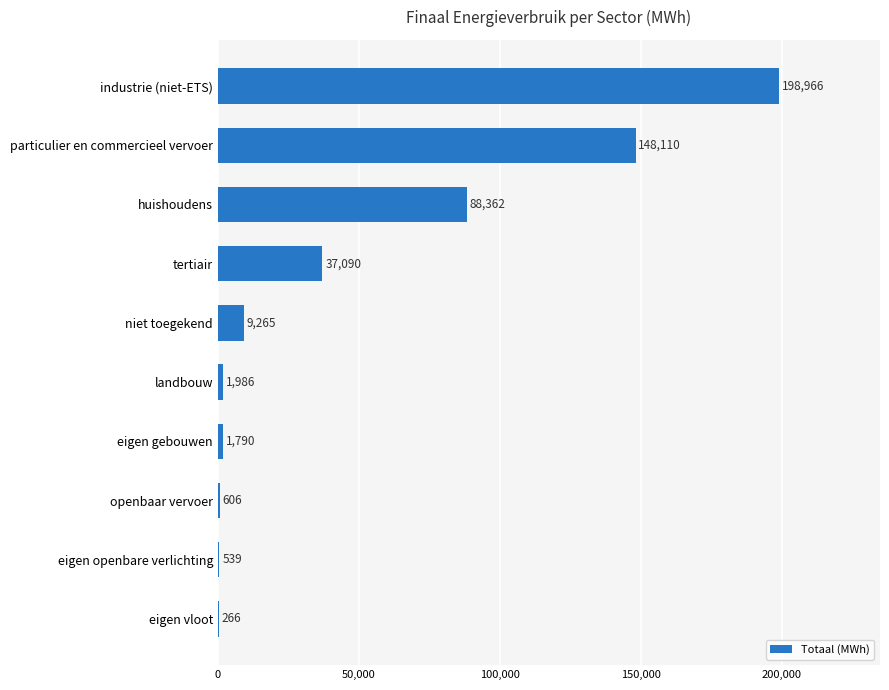

What is the average value?

48698.0